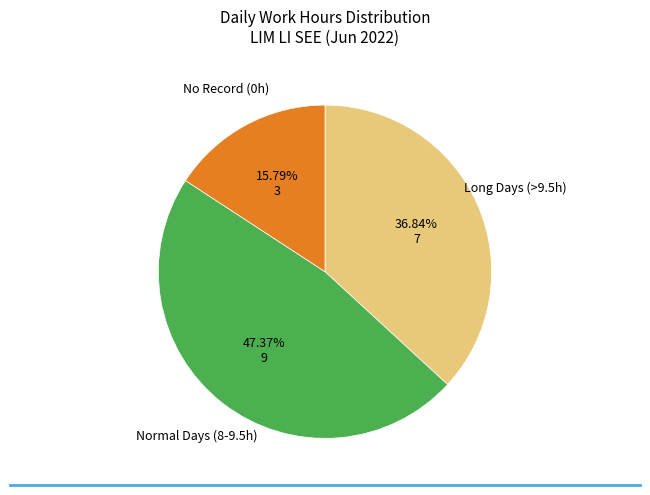

Is there any slice that represents more than half of the pie?

No